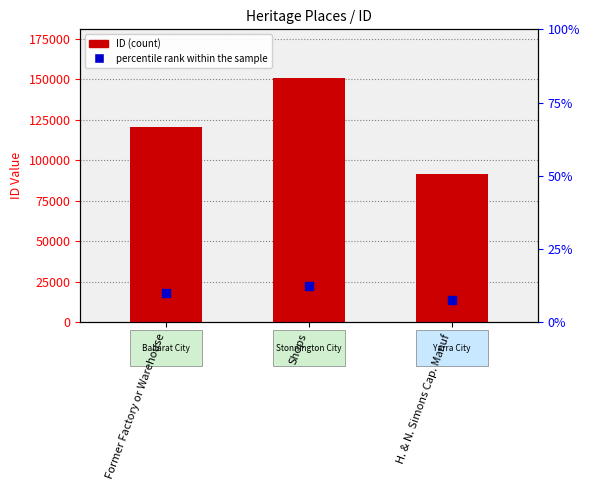

Count the values in the range 91685 to 150627.

3